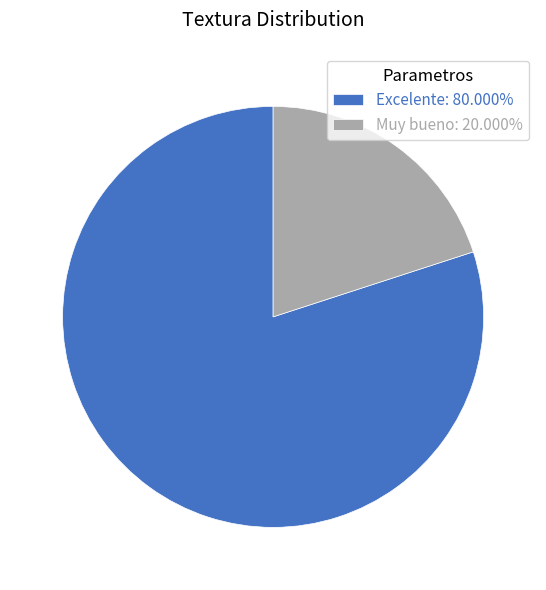

Does Muy bueno: 20.000% account for over 50% of the chart?

No